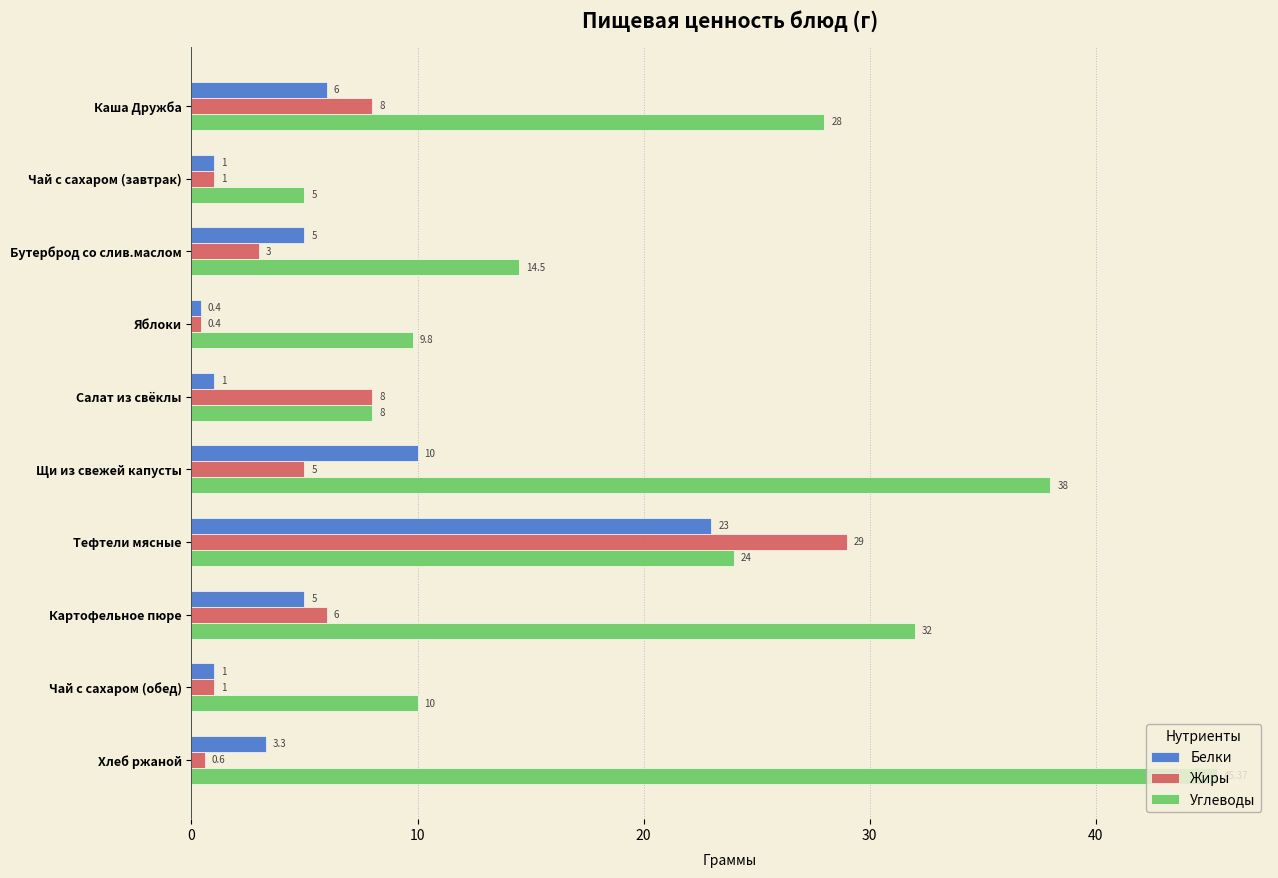

What is the spread (max minus min) of values at Чай с сахаром (завтрак)?

4.0